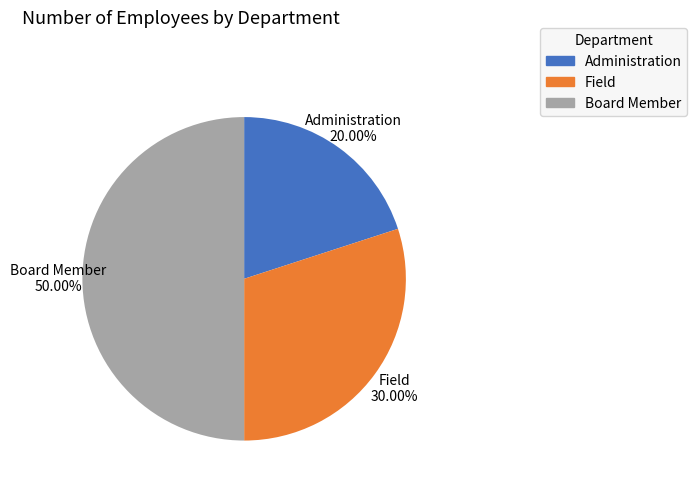

Count the number of slices in the pie.

3